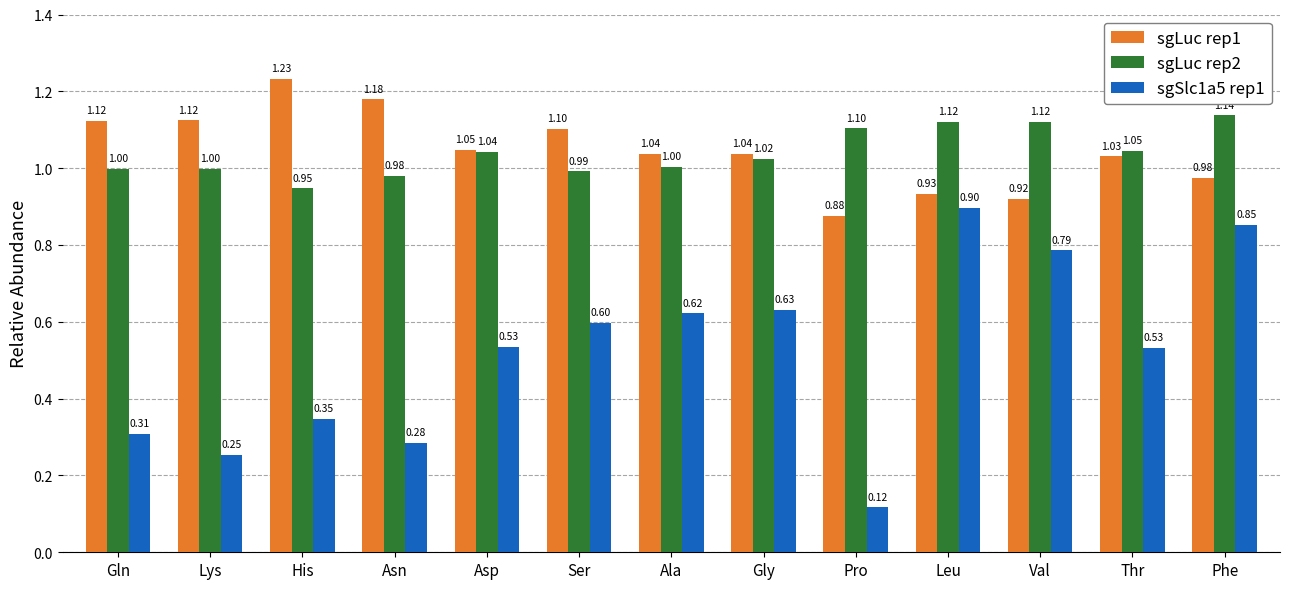

At which category is the sum across all series the highest?

Phe